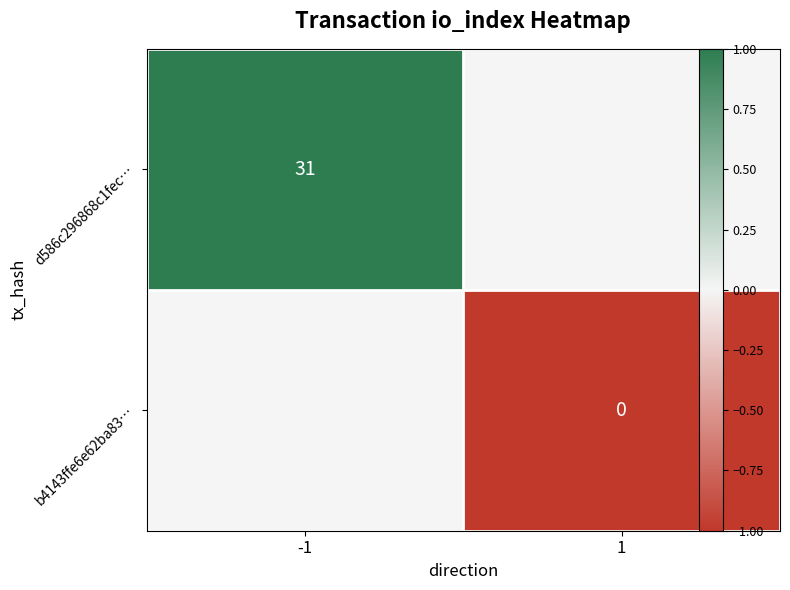

Rank the series by their average value, from highest to lowest.

d586c296868c1fec…, b4143ffe6e62ba83…